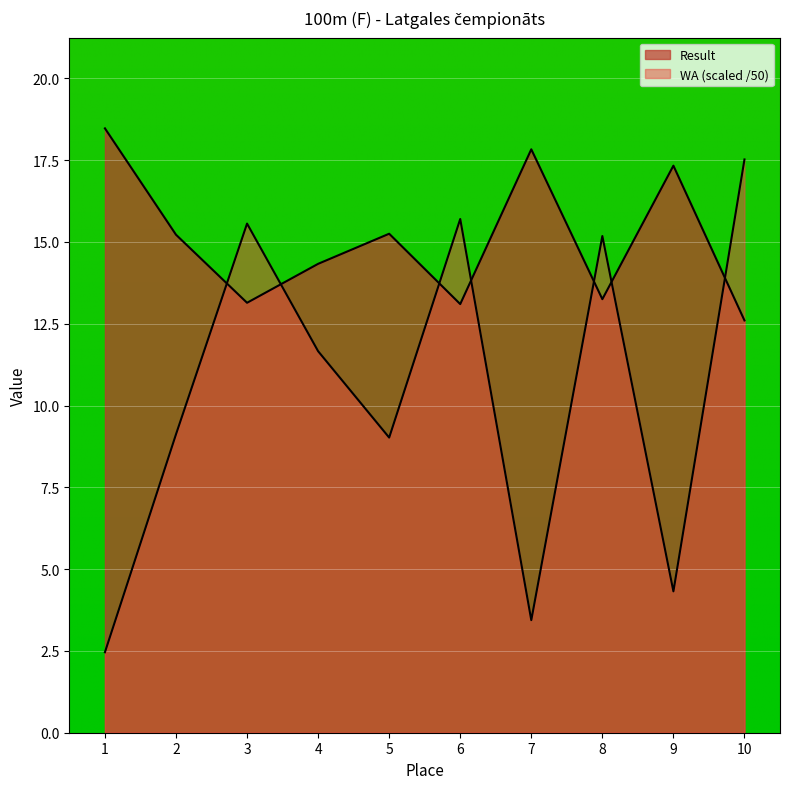

True or false: Result has a value of 22.3 at 2.

False